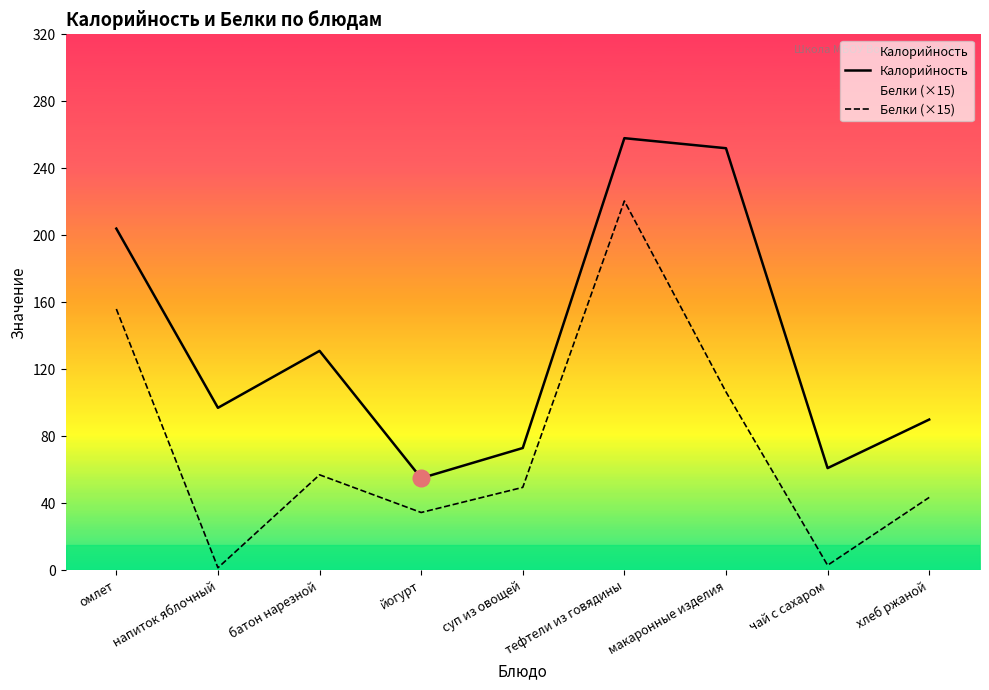

List the series in order of their overall mean, highest first.

Калорийность, Белки (×15)